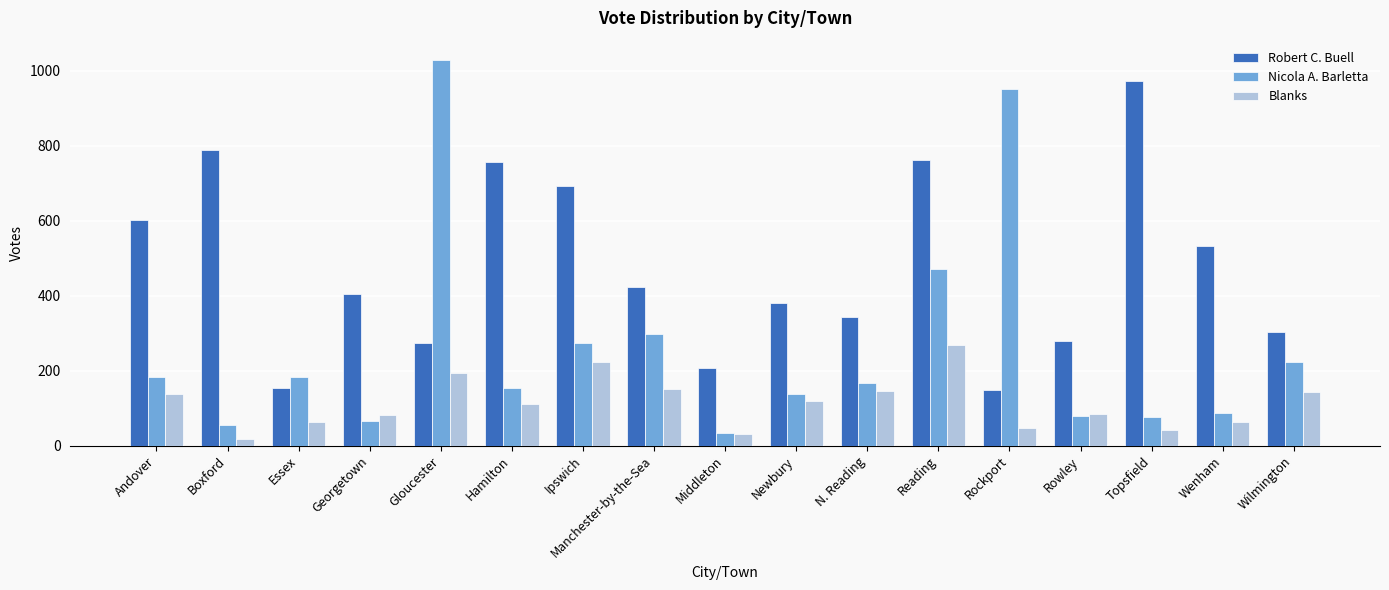

What is the spread (max minus min) of values at Georgetown?

339